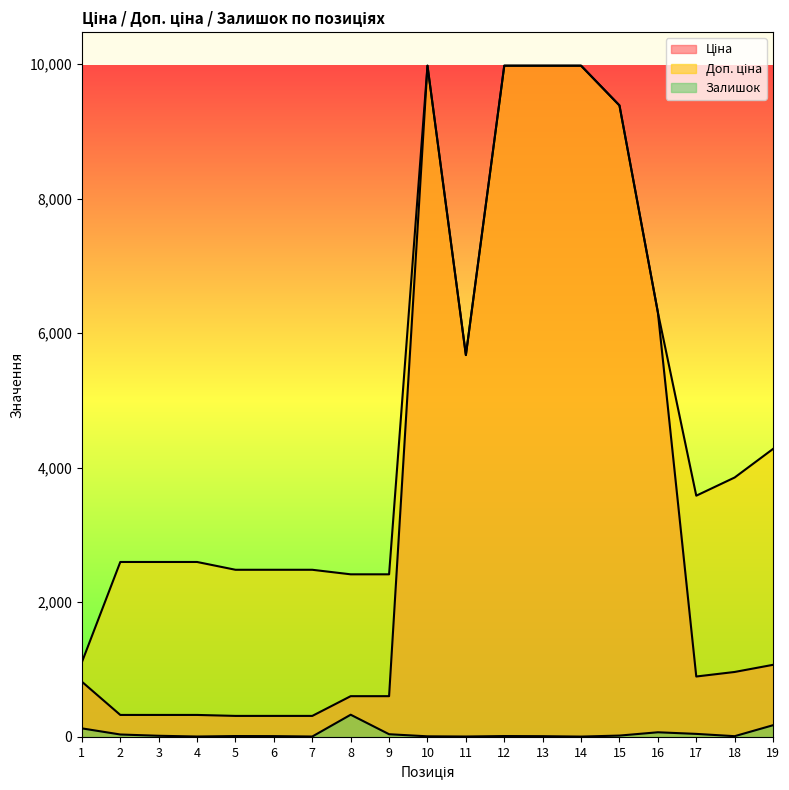

List the labels in order of Залишок value, largest first.

8, 19, 1, 16, 17, 9, 2, 15, 3, 5, 12, 6, 13, 18, 10, 4, 7, 11, 14